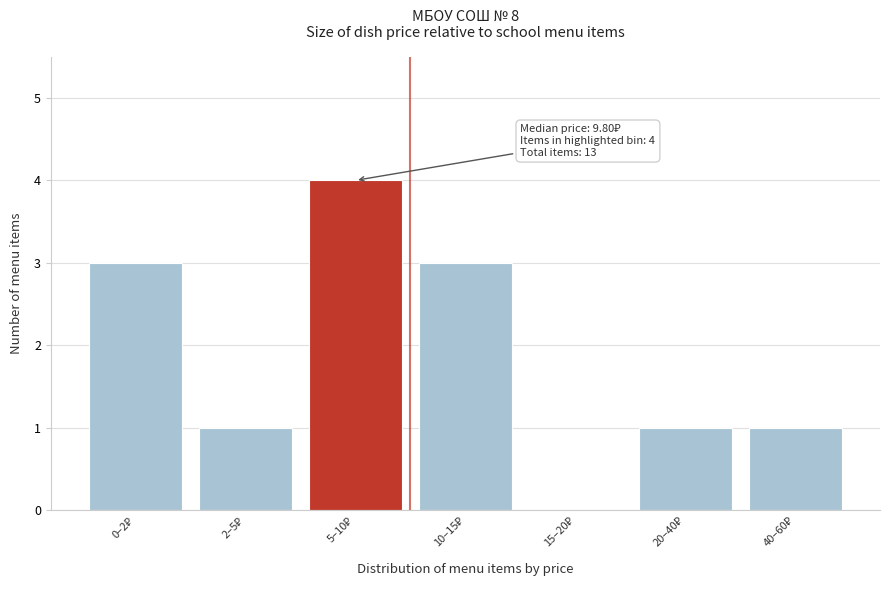

What is the sum of all values?

13